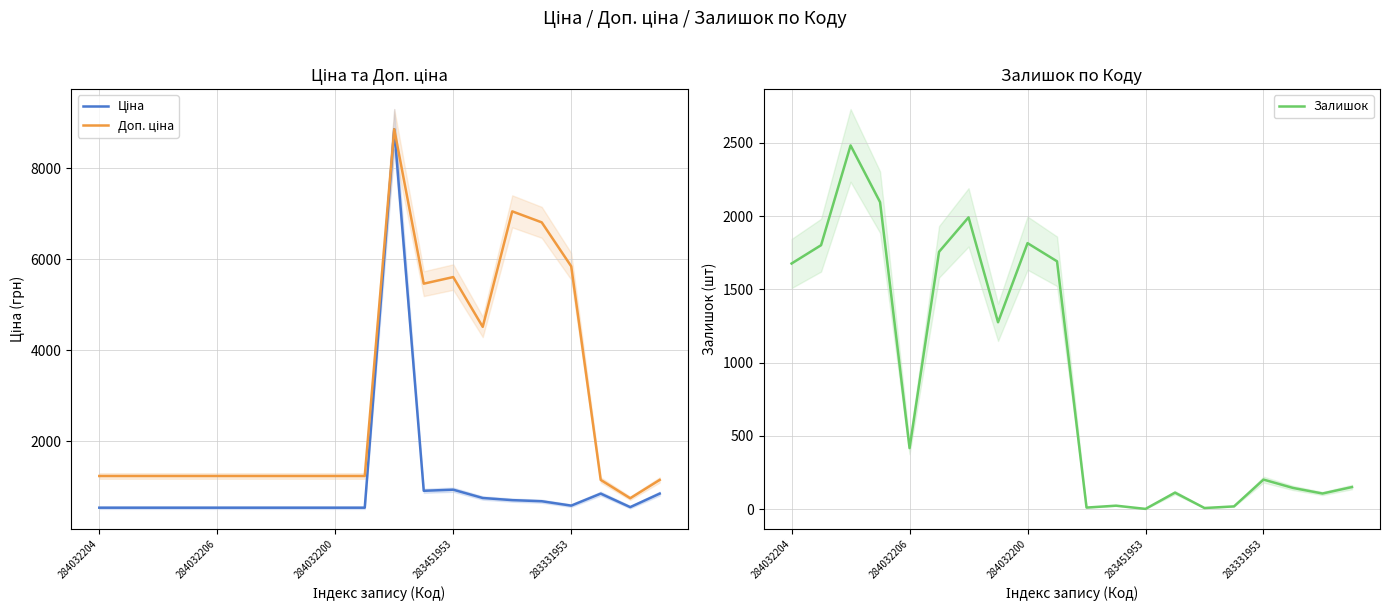

How many lines are shown in the chart?

3